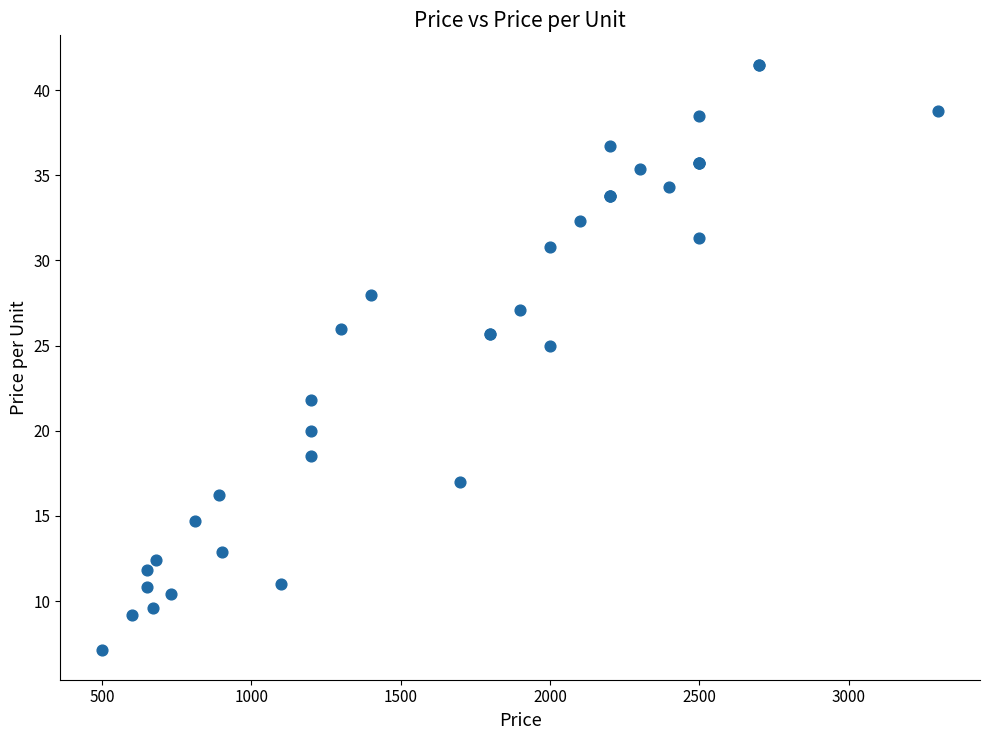

What Y value in the scatter plot is closest to 24?

25.0